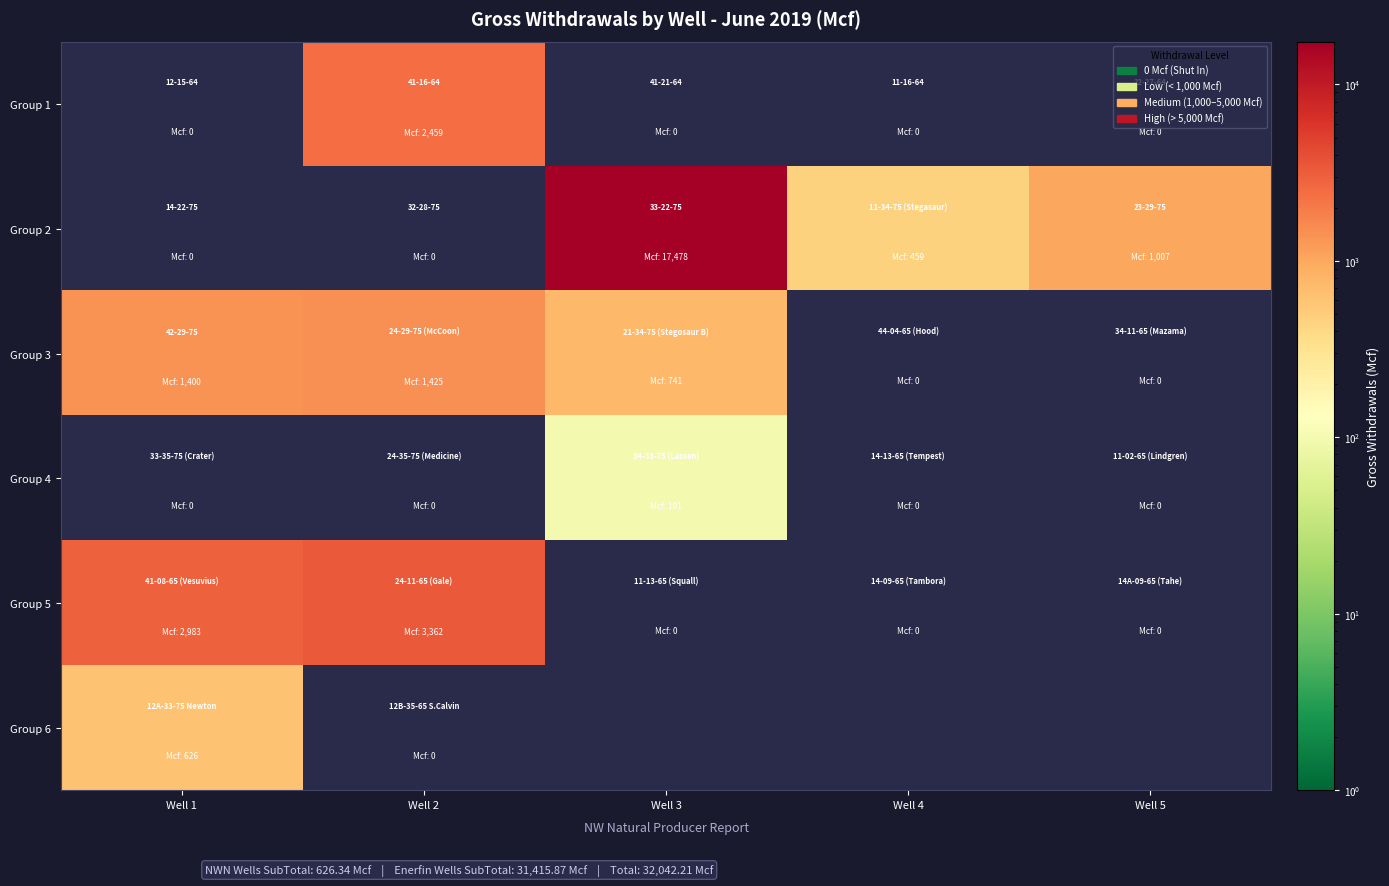

List the series in order of their peak value, highest first.

Group 2, Group 5, Group 1, Group 3, Group 6, Group 4